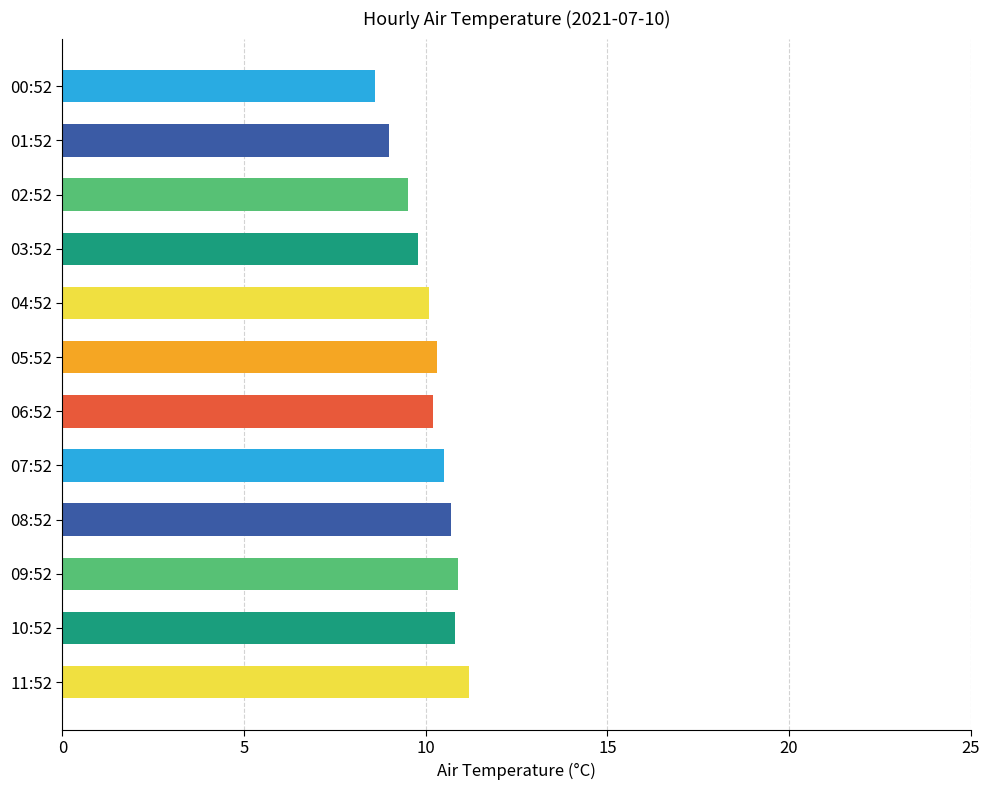

How many distinct data groups are displayed?

1